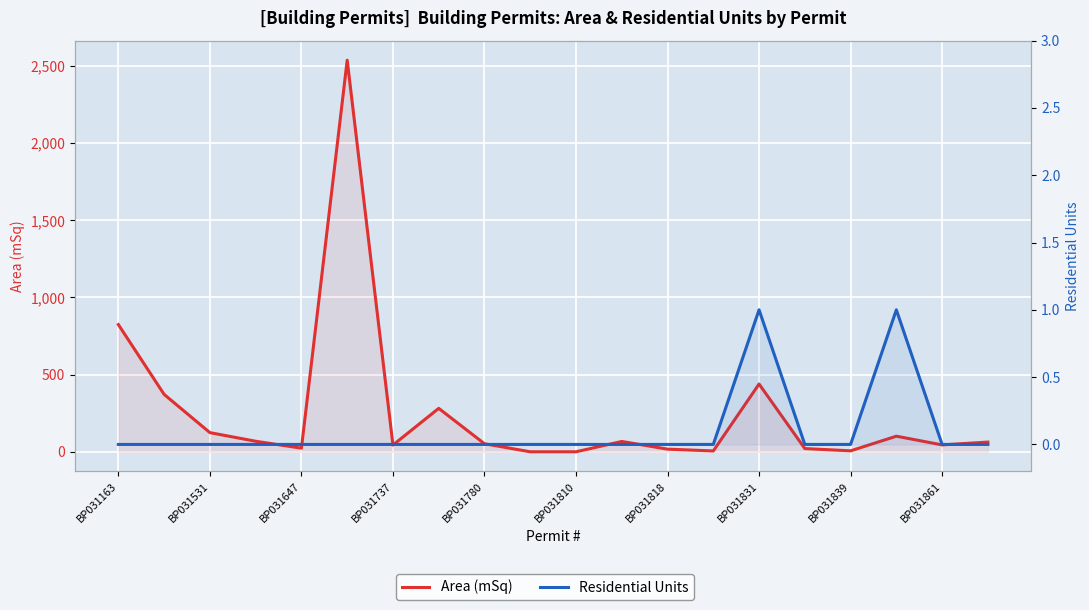

True or false: Area (mSq) and Residential Units intersect in this chart.

False